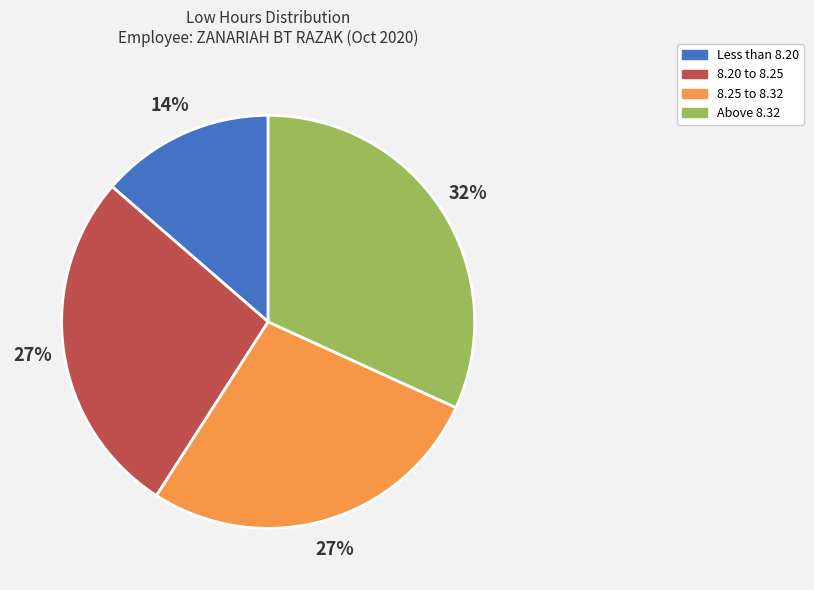

Is there any slice that represents more than half of the pie?

No